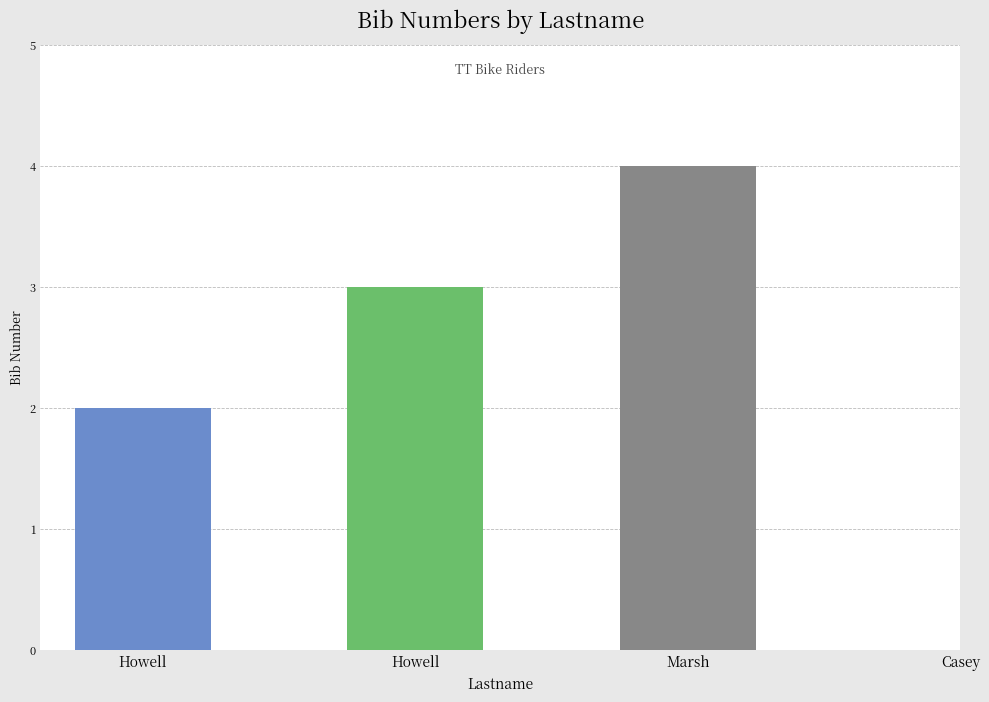

What is the difference between the second highest and second lowest values?

1